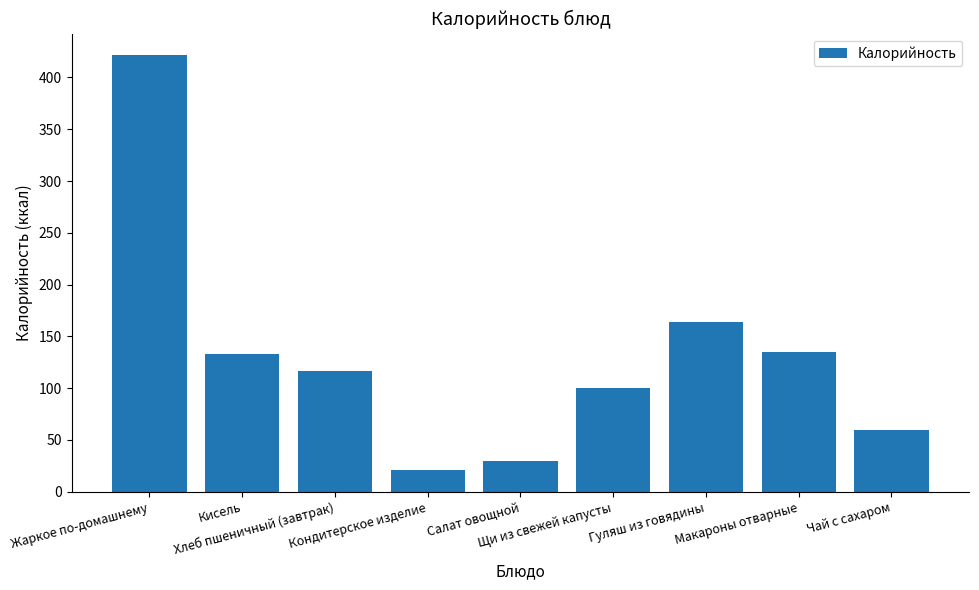

What is the smallest value displayed?

21.5